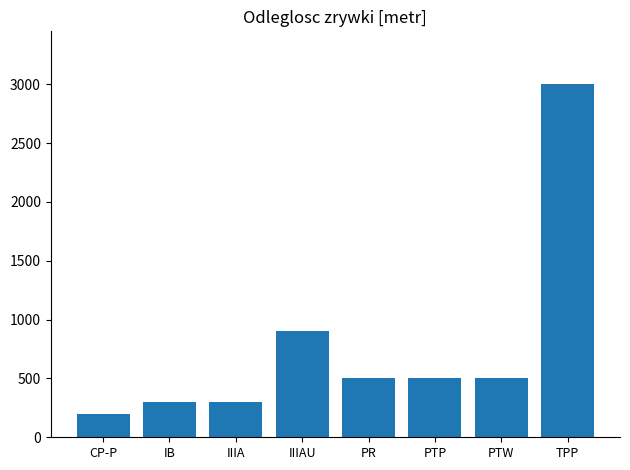

What is the difference between the values at PR and TPP?

2500